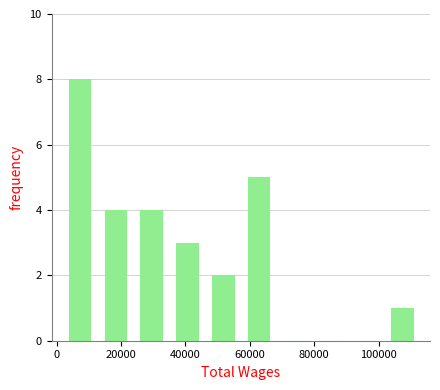

Which range on the x-axis has the tallest bar?

2000 to 12000